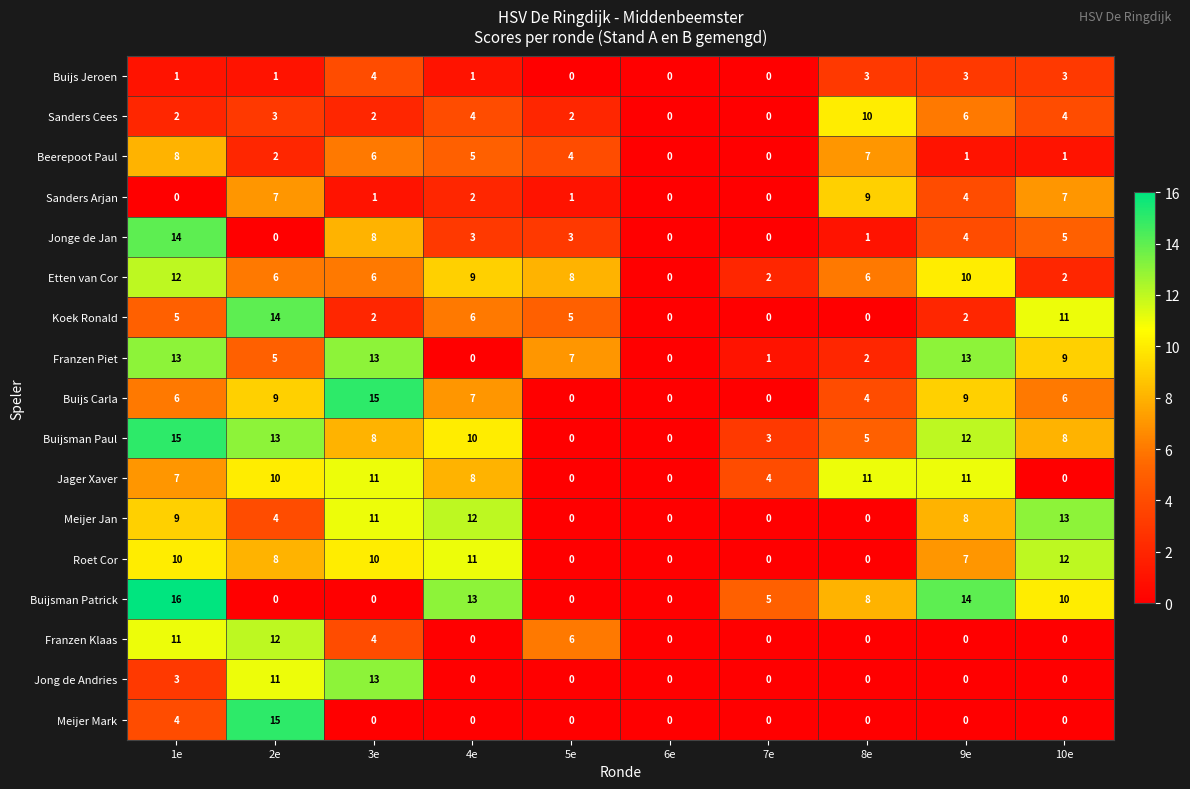

What is the approximate value of Jong de Andries at 2e?

11